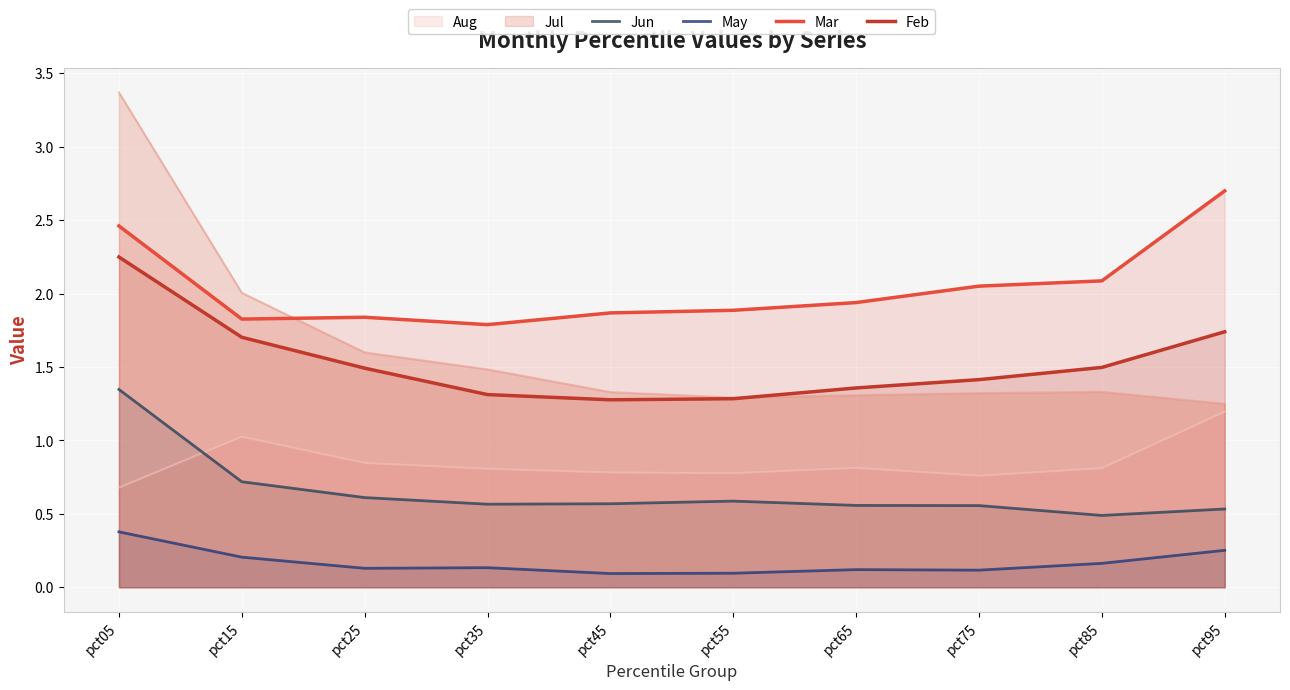

What is the difference between the highest and lowest values at pct45?

1.8